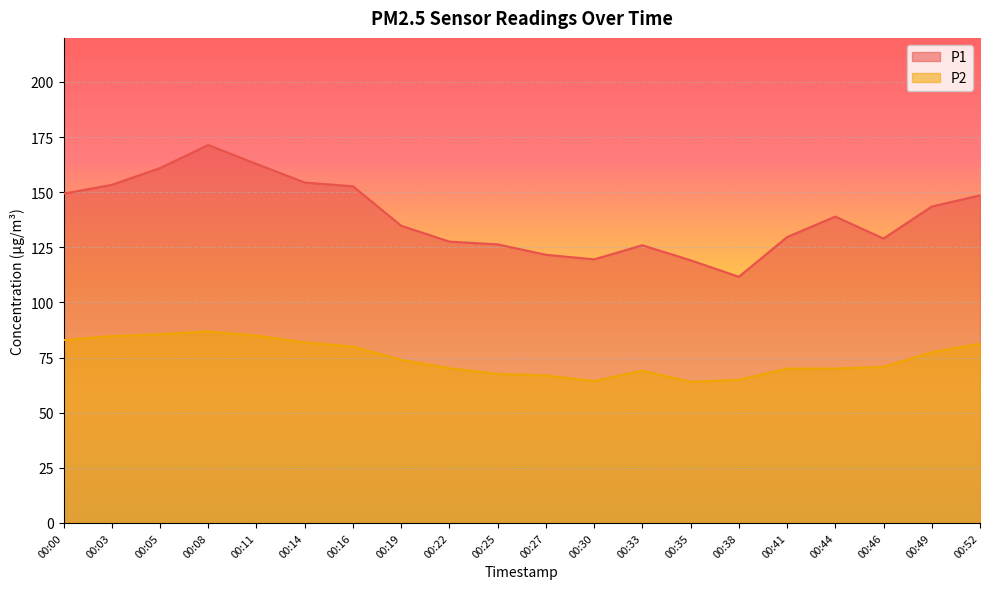

Which has a higher value, 00:00 or 00:27?

00:00